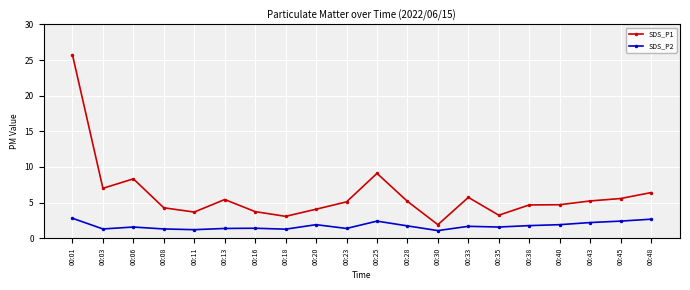

At which category does SDS_P1 reach its first local valley?

00:03